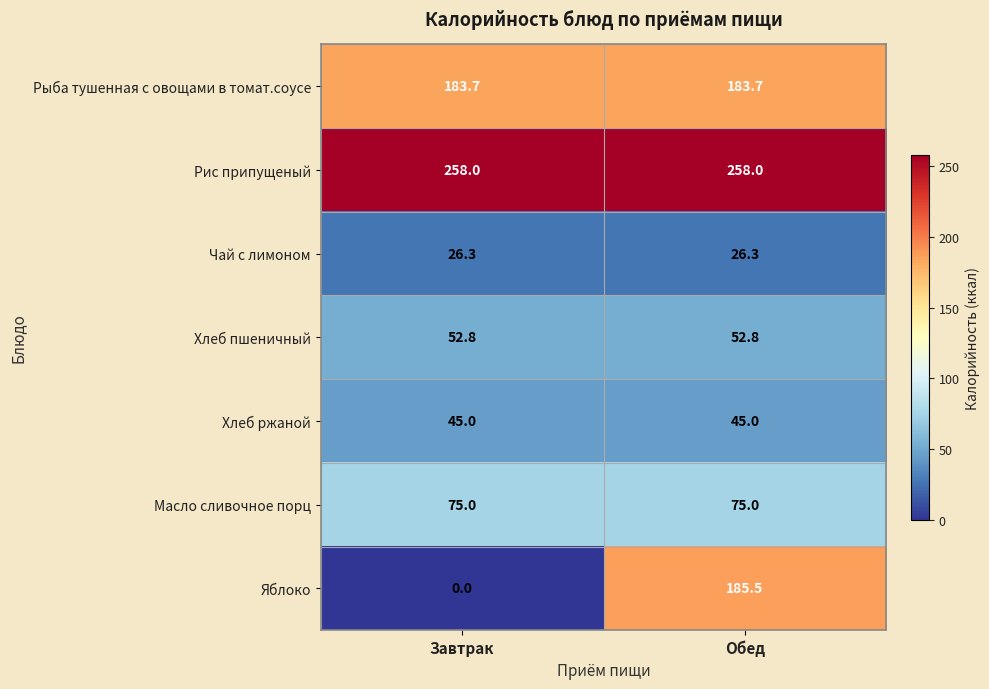

Which series changed the most between Завтрак and Обед?

Яблоко